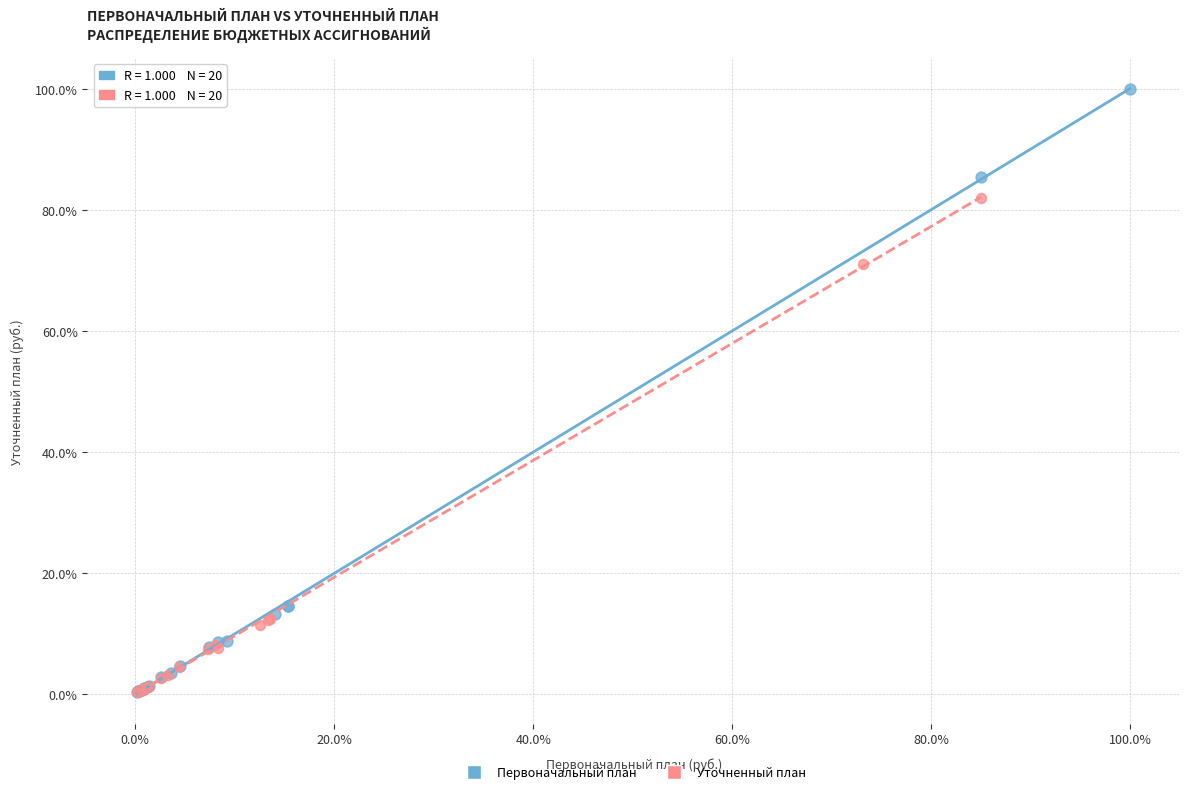

What are all the series names shown in the legend?

Первоначальный план, Уточненный план